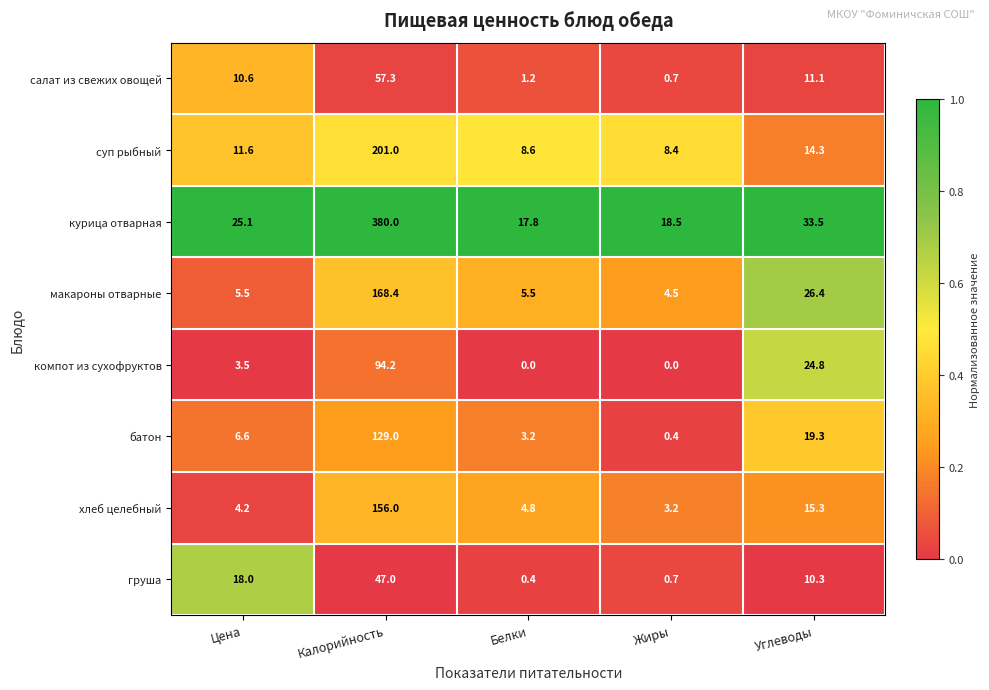

At how many categories does at least one series exceed 0?

5